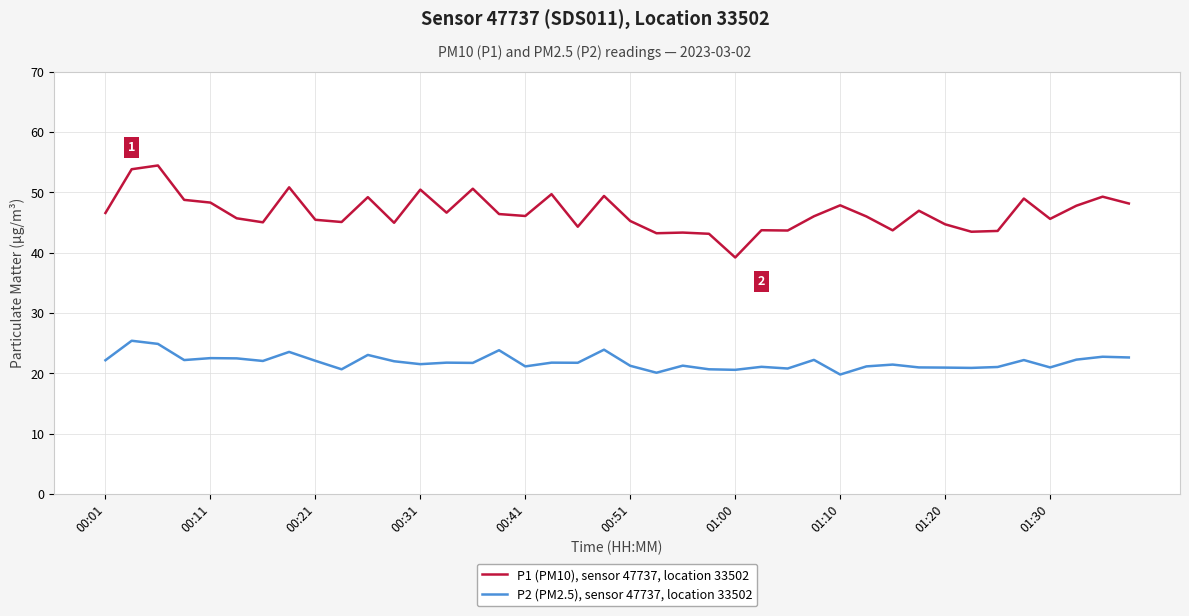

Which series has the widest spread of values?

P1 (PM10), sensor 47737, location 33502